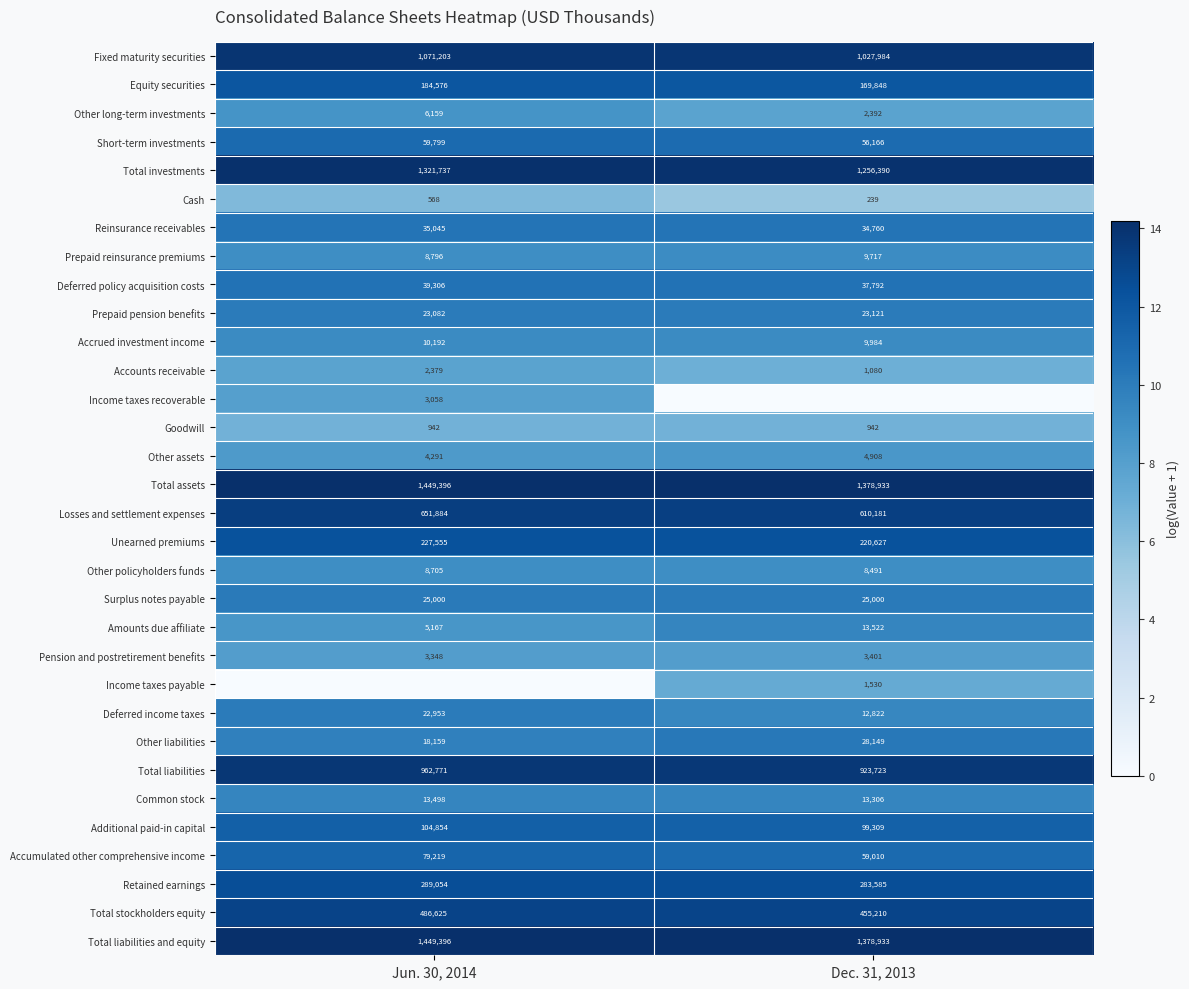

Which category has the highest value in the Cash series?

Jun. 30, 2014